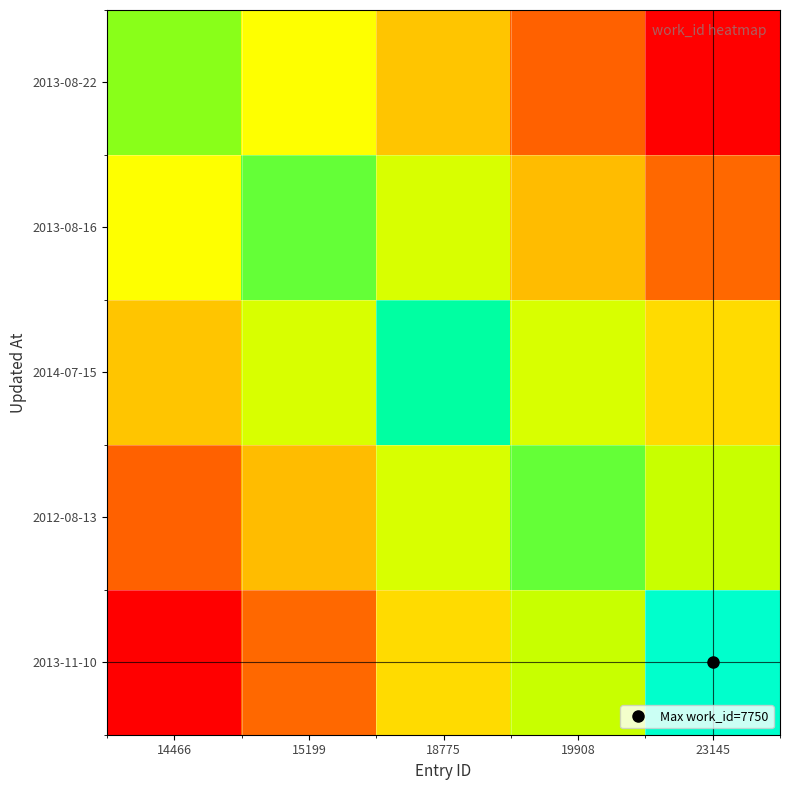

List the series in order of their peak value, highest first.

2013-11-10, 2014-07-15, 2013-08-16, 2012-08-13, 2013-08-22